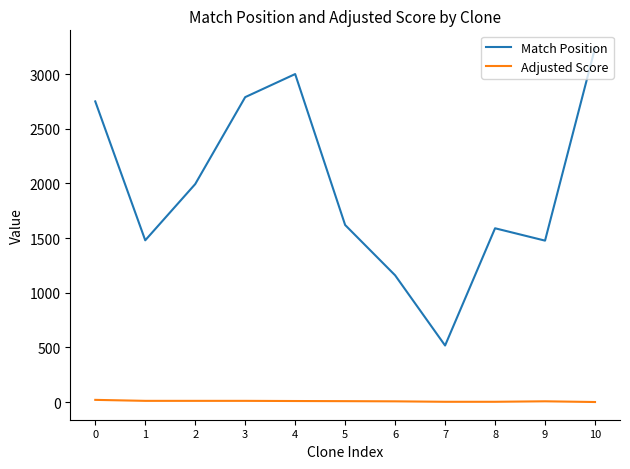

Does the chart display data point markers on the line(s)?

No